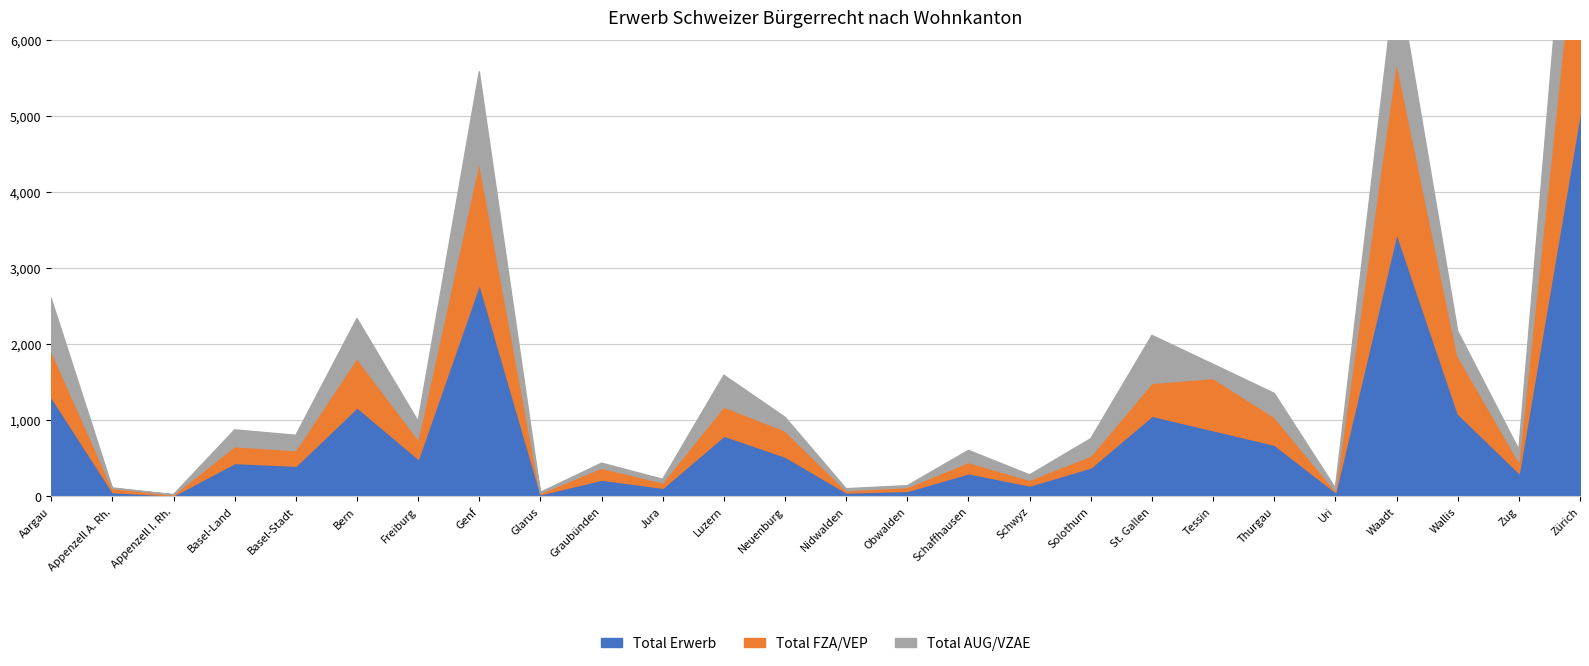

Reading left to right, transcribe all the data shown in this chart.

Total Erwerb: Aargau=1300	Appenzell A. Rh.=54	Appenzell I. Rh.=10	Basel-Land=436	Basel-Stadt=400	Bern=1168	Freiburg=492	Genf=2790	Glarus=25	Graubünden=217	Jura=111	Luzern=795	Neuenburg=519	Nidwalden=49	Obwalden=69	Schaffhausen=301	Schwyz=140	Solothurn=378	St. Gallen=1057	Tessin=867	Thurgau=676	Uri=53	Waadt=3456	Wallis=1085	Zug=306	Zürich=5050
Total FZA/VEP: Aargau=617	Appenzell A. Rh.=47	Appenzell I. Rh.=7	Basel-Land=215	Basel-Stadt=199	Bern=642	Freiburg=253	Genf=1602	Glarus=11	Graubünden=151	Jura=64	Luzern=377	Neuenburg=340	Nidwalden=23	Obwalden=45	Schaffhausen=141	Schwyz=70	Solothurn=147	St. Gallen=425	Tessin=681	Thurgau=362	Uri=16	Waadt=2261	Wallis=760	Zug=145	Zürich=2936
Total AUG/VZAE: Aargau=683	Appenzell A. Rh.=7	Appenzell I. Rh.=3	Basel-Land=221	Basel-Stadt=201	Bern=526	Freiburg=239	Genf=1188	Glarus=14	Graubünden=66	Jura=47	Luzern=418	Neuenburg=179	Nidwalden=26	Obwalden=24	Schaffhausen=160	Schwyz=70	Solothurn=231	St. Gallen=632	Tessin=186	Thurgau=314	Uri=37	Waadt=1195	Wallis=325	Zug=161	Zürich=2114